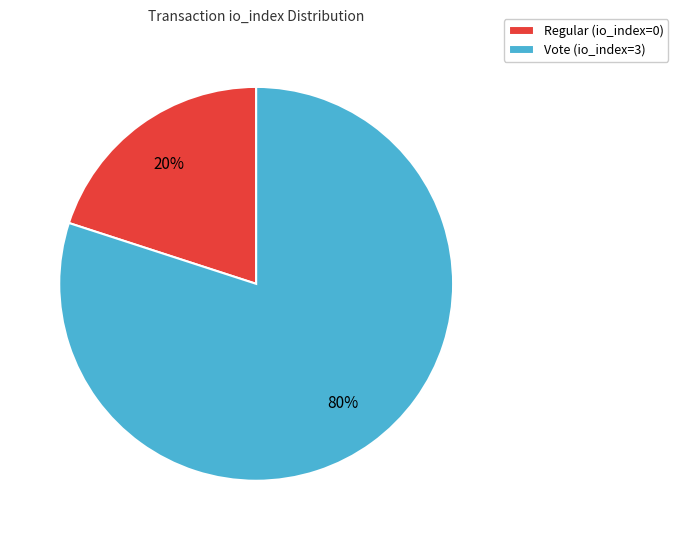

Between Regular (io_index=0) and Vote (io_index=3), which is larger?

Vote (io_index=3)